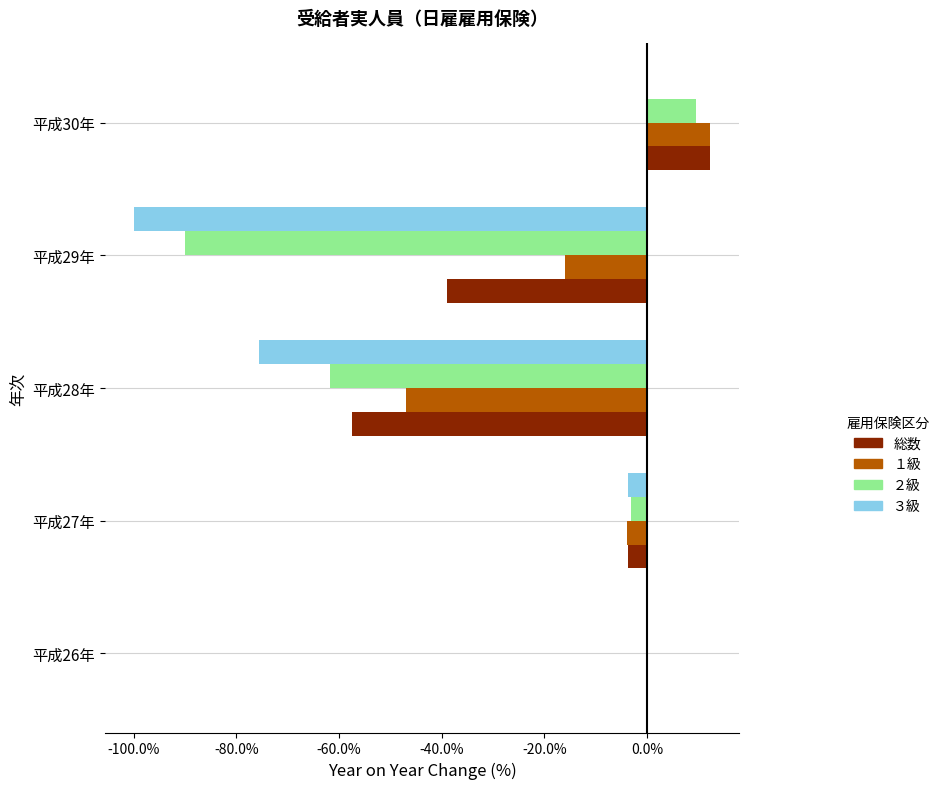

Which series has the widest spread of values?

３級